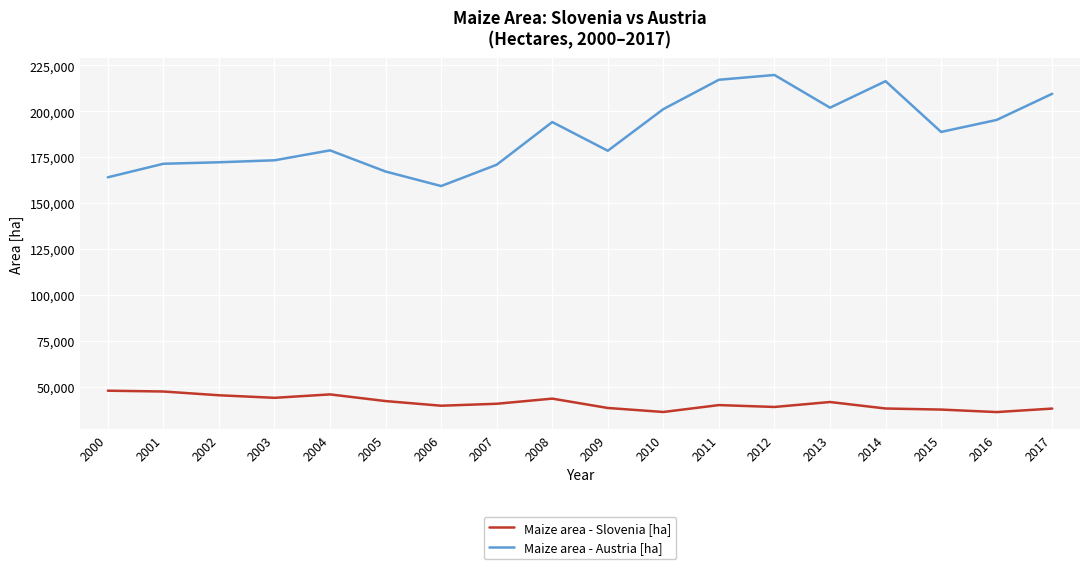

What is the maximum value shown in the chart?

219700